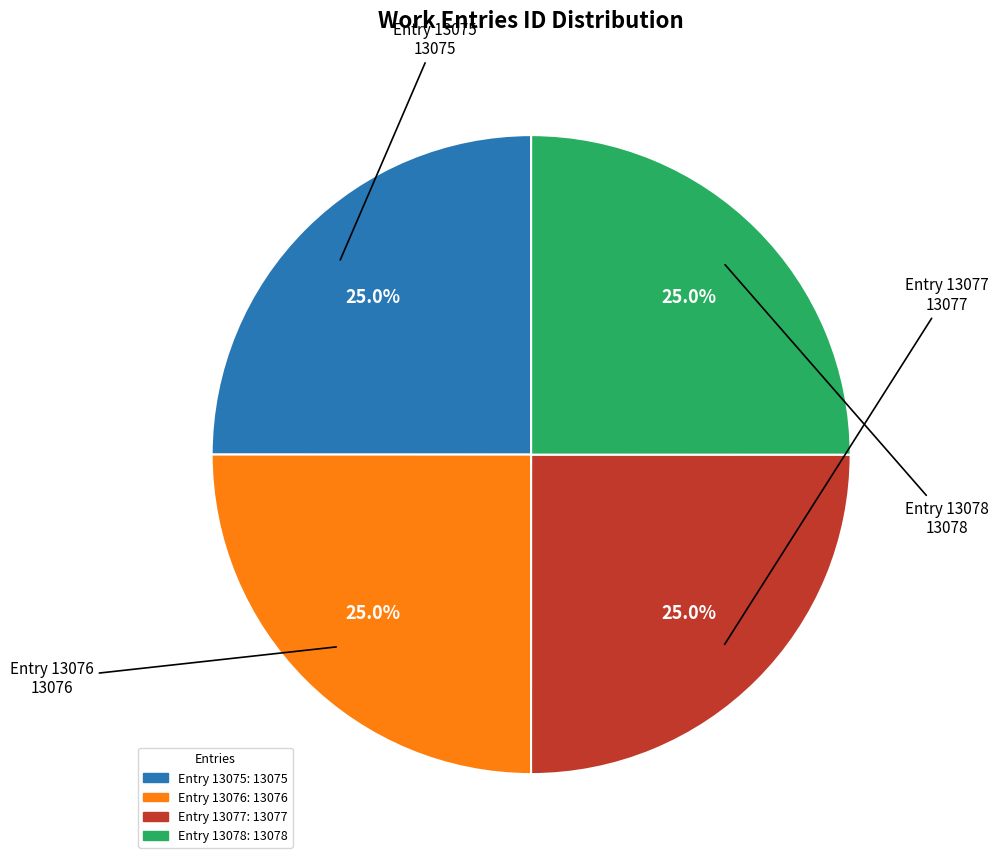

What percentage is NOT represented by Entry 13075?

75.0%